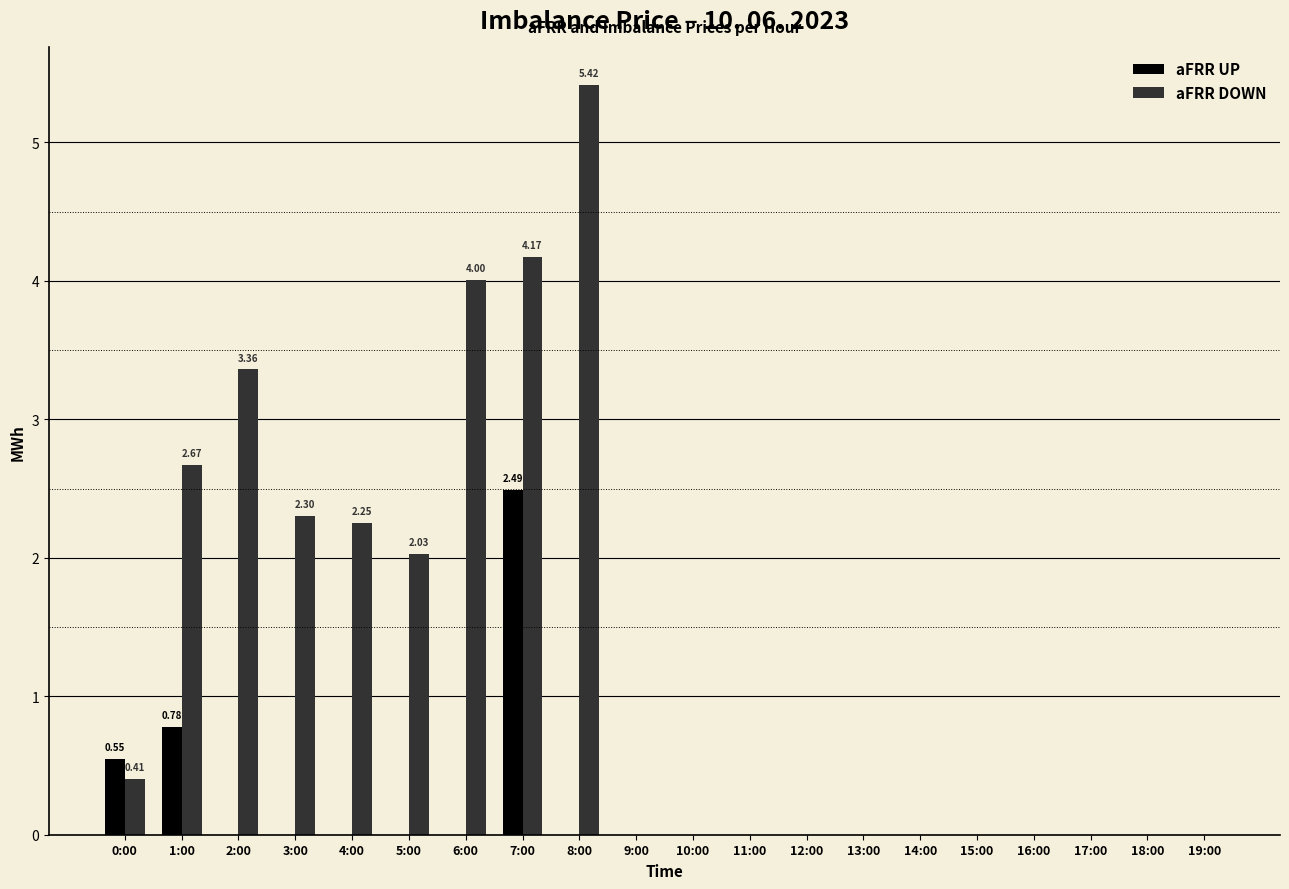

At which category is the sum across all series the highest?

7:00